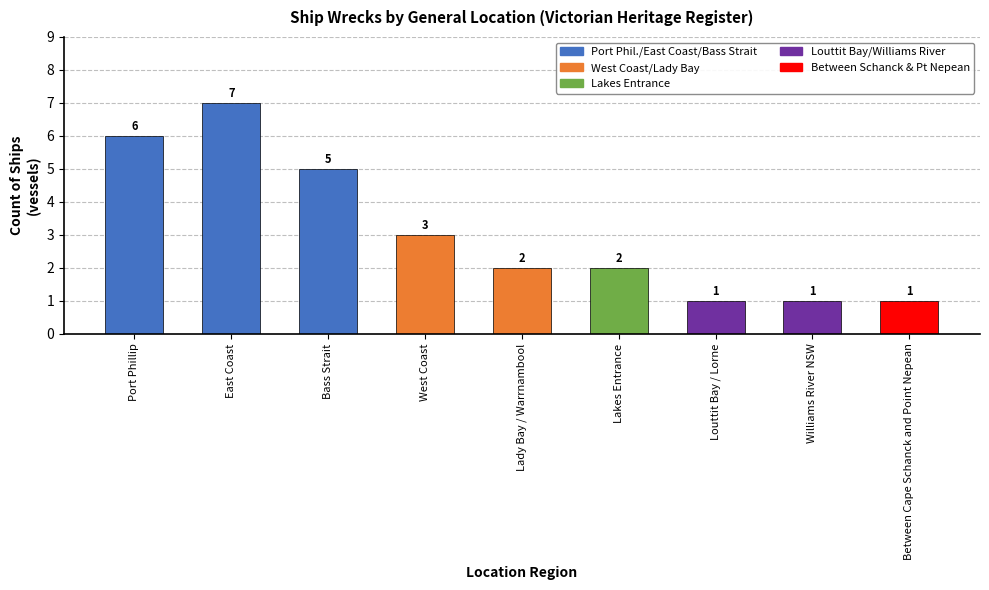

What position from the left is Between Cape Schanck and Point Nepean?

9